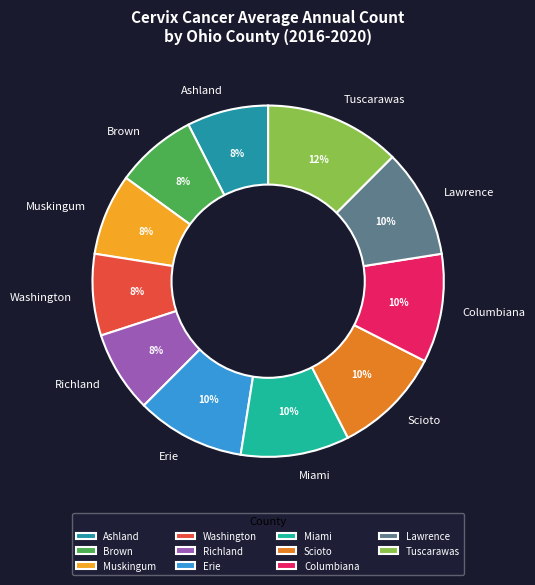

Is the sum of Scioto and Columbiana greater than half?

No